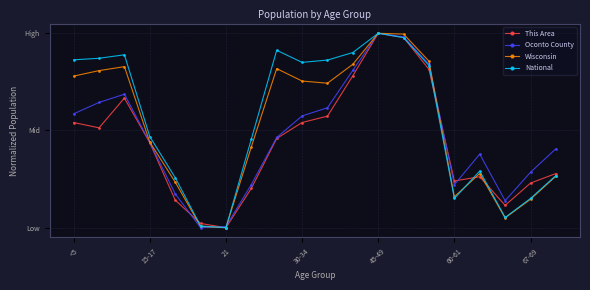

What are all the series names shown in the legend?

This Area, Oconto County, Wisconsin, National